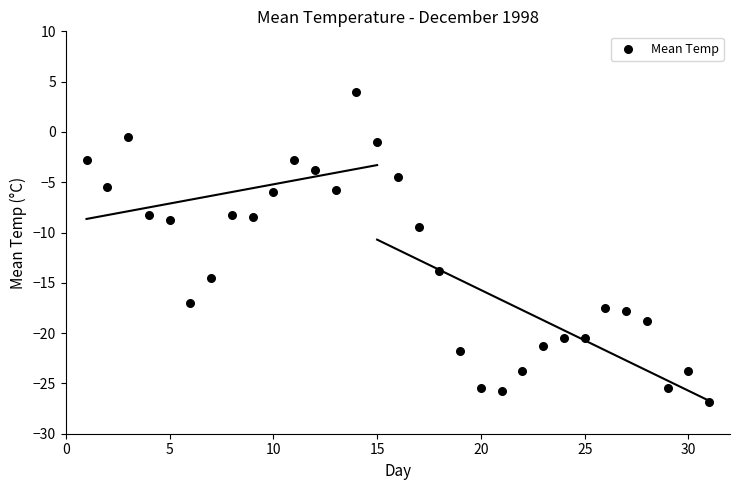

What is the range of Y values (max minus min)?

30.8